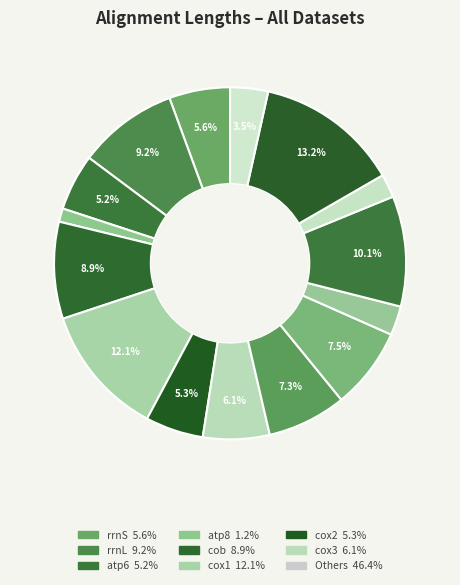

To the nearest percent, what is the average slice percentage?

7%